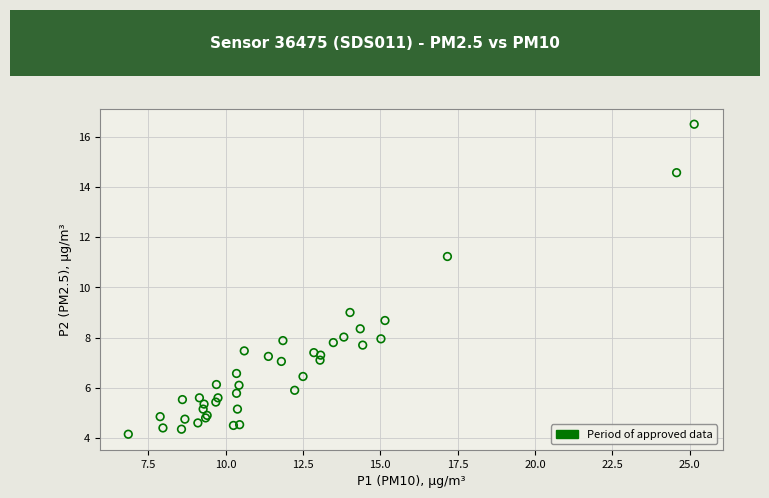

What Y value in the scatter plot is closest to 10?

9.0